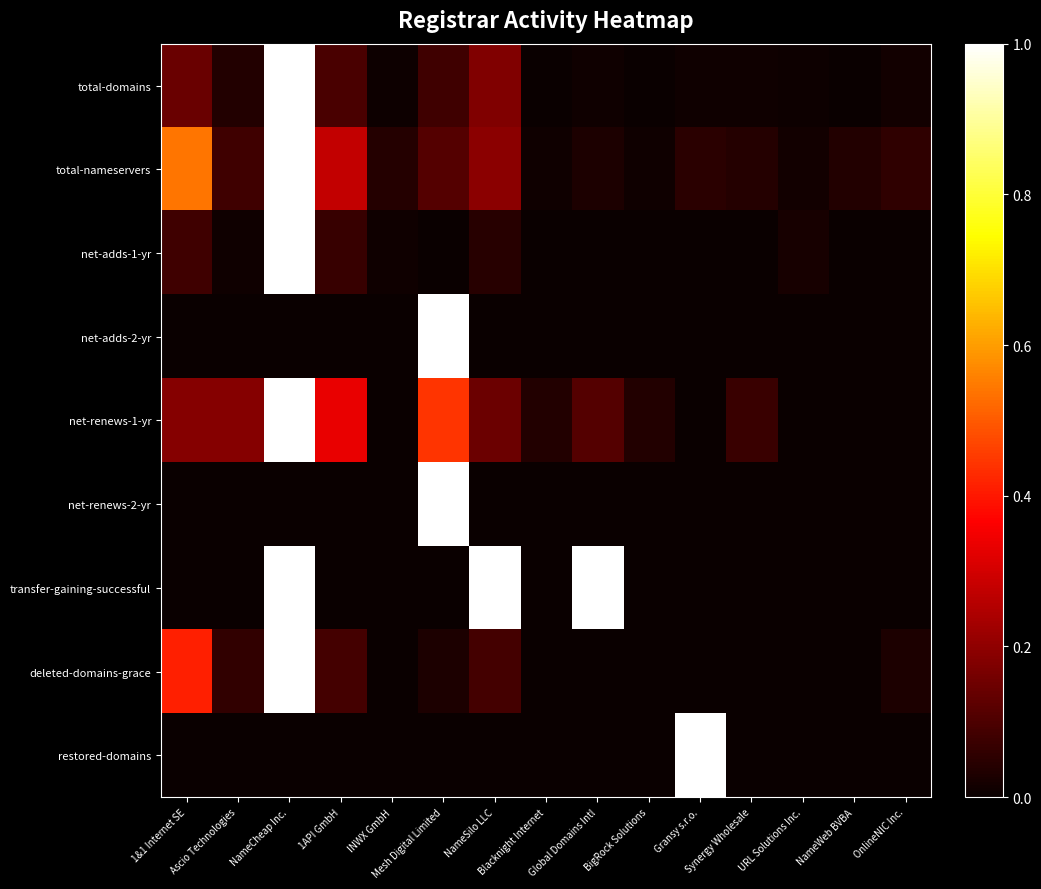

Which category has the lowest value across all series?

Mesh Digital Limited